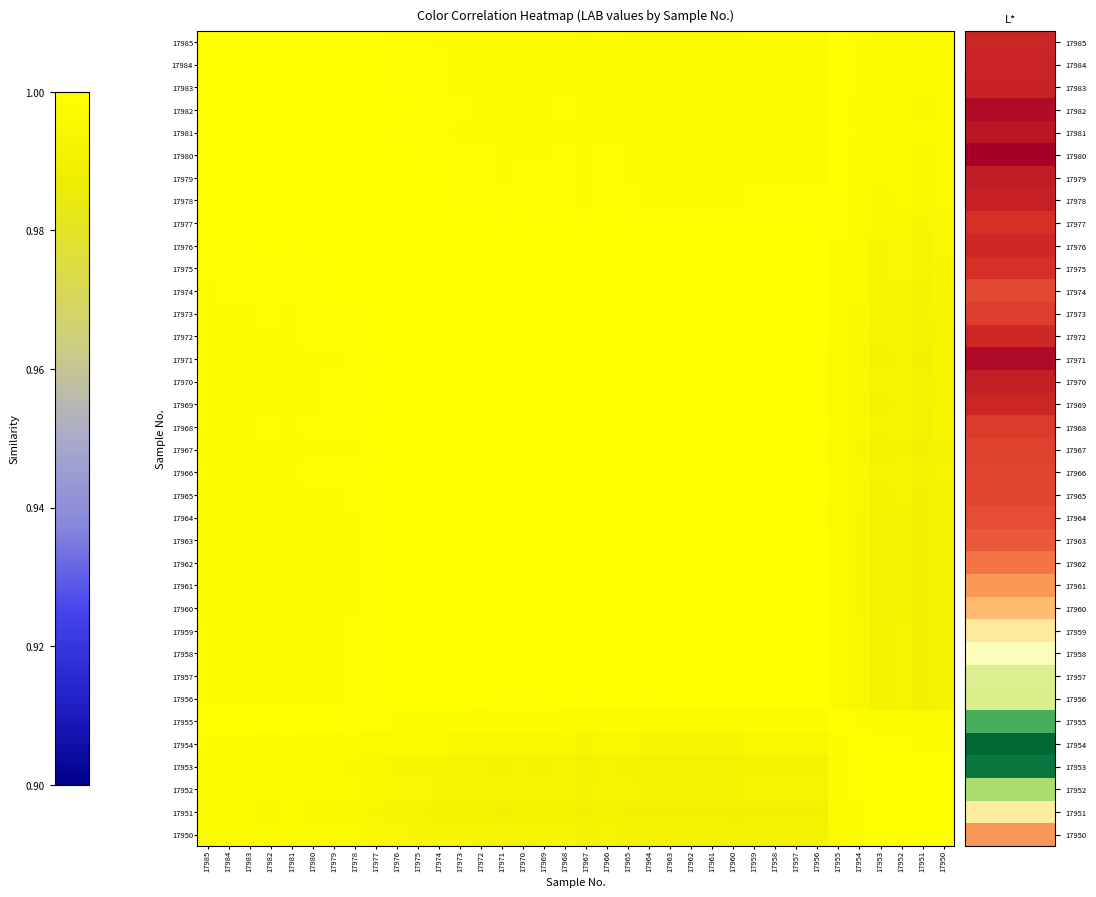

How many data points does each series have?

36